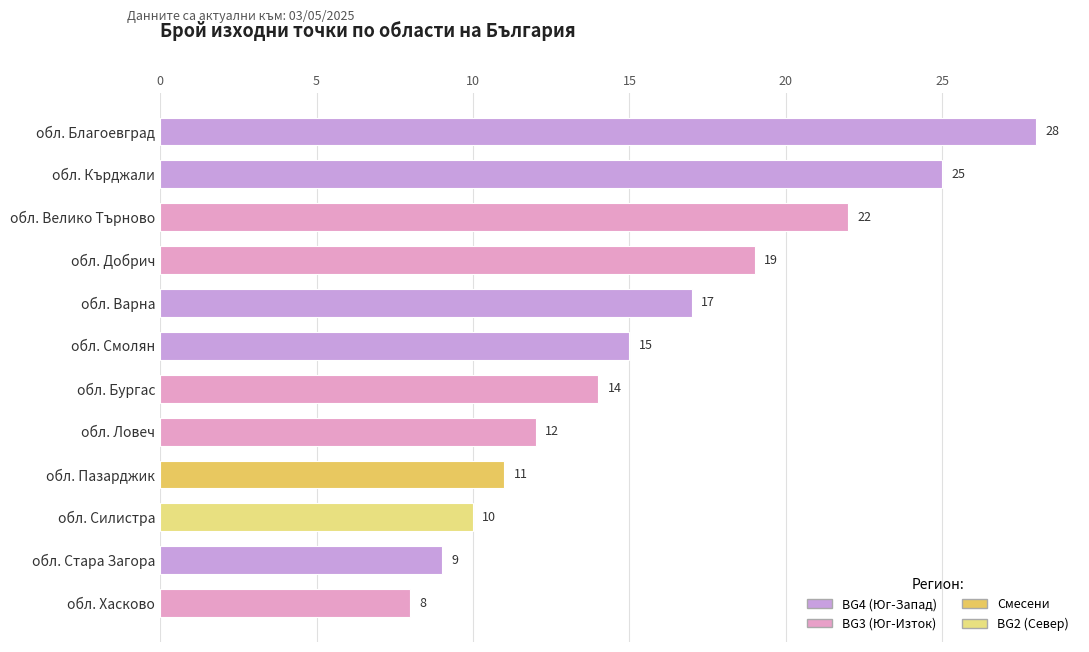

What is the smallest value displayed?

8